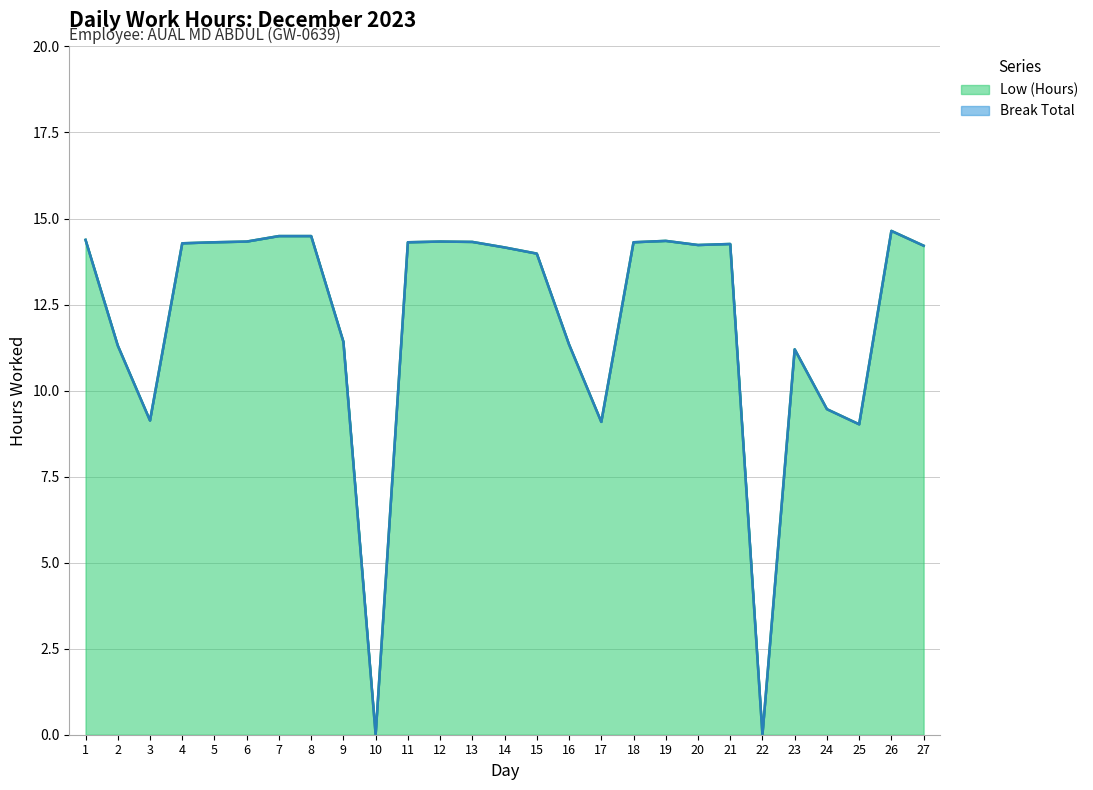

Which label corresponds to the largest value in the chart?

26